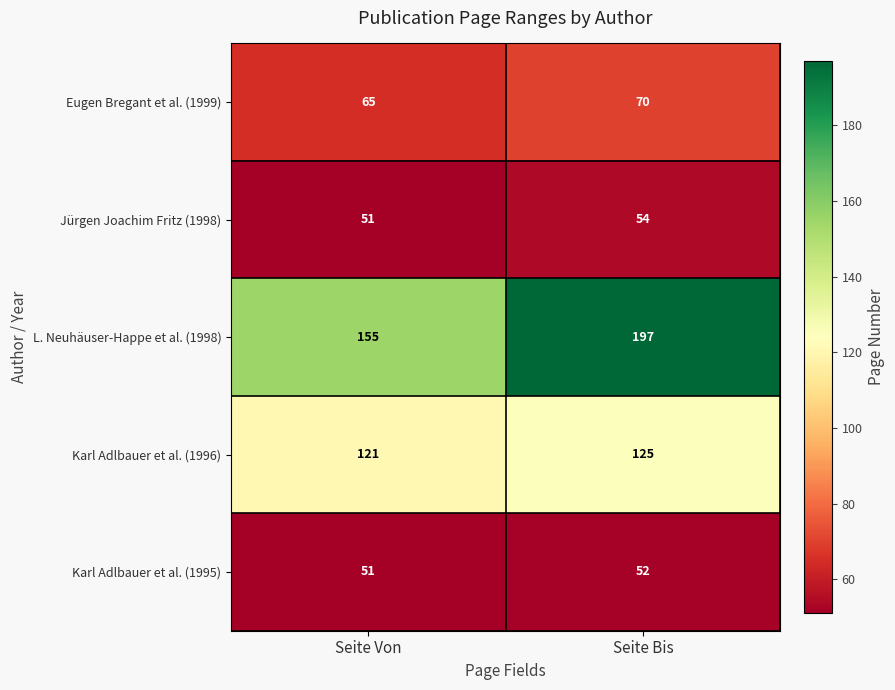

At which category is the sum across all series the highest?

Seite Bis